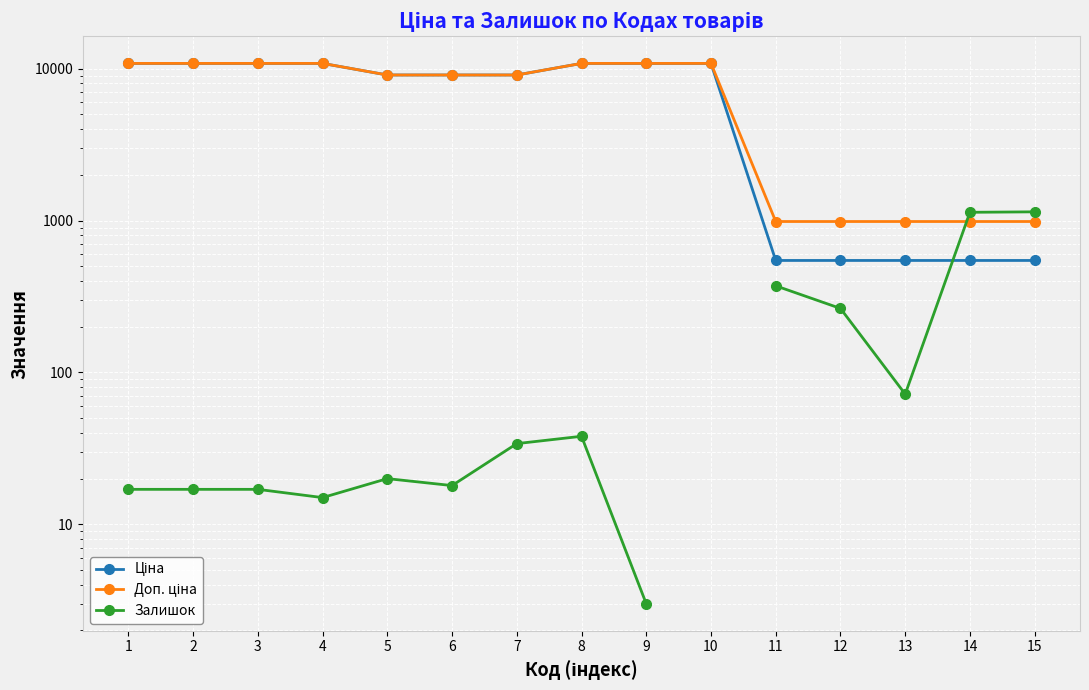

What is the total value across all series at 9?

21683.2